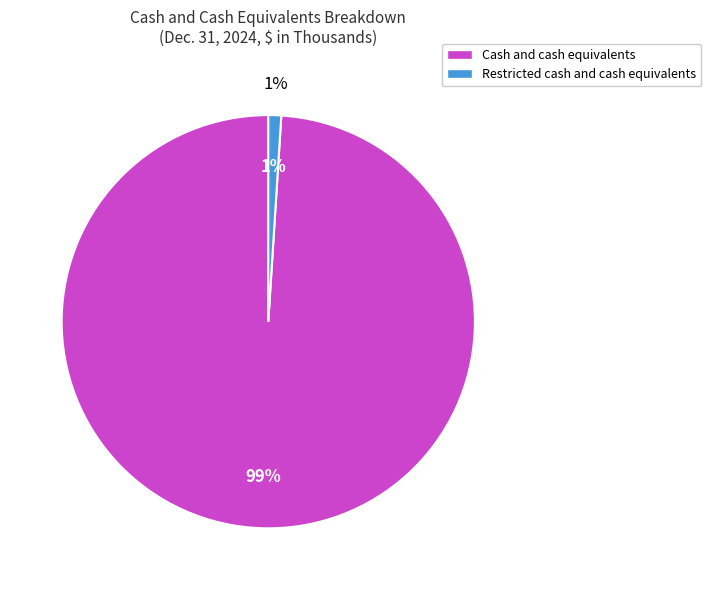

Does Cash and cash equivalents account for over 50% of the chart?

Yes